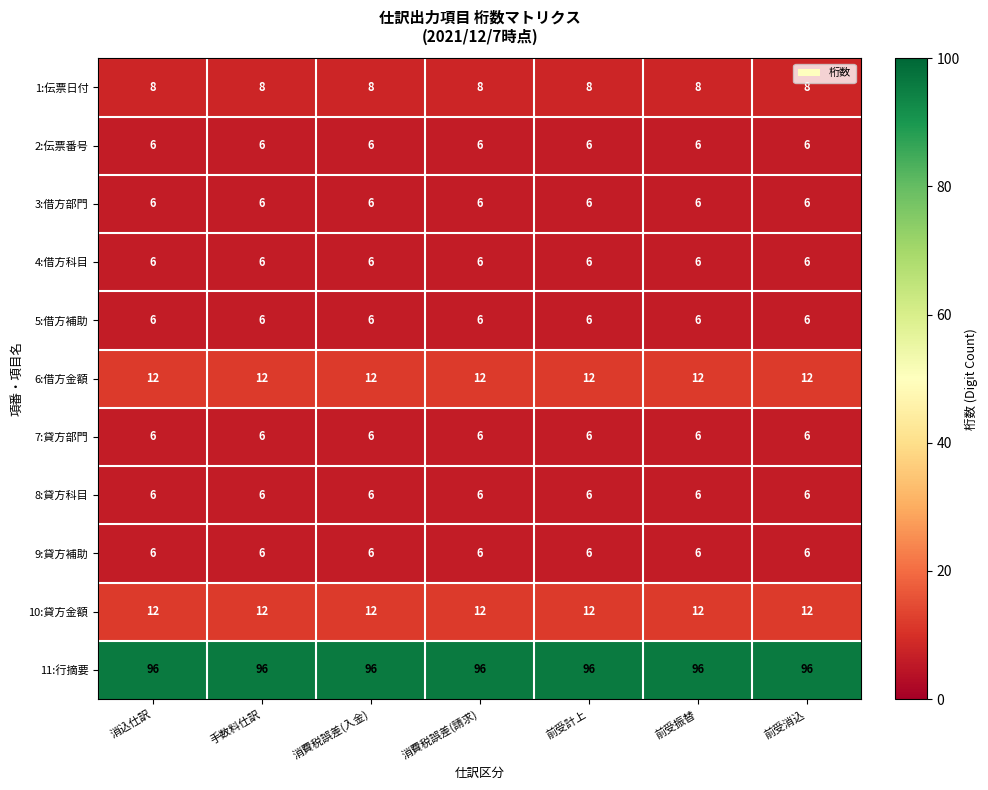

What is the spread (max minus min) of values at 手数料仕訳?

90